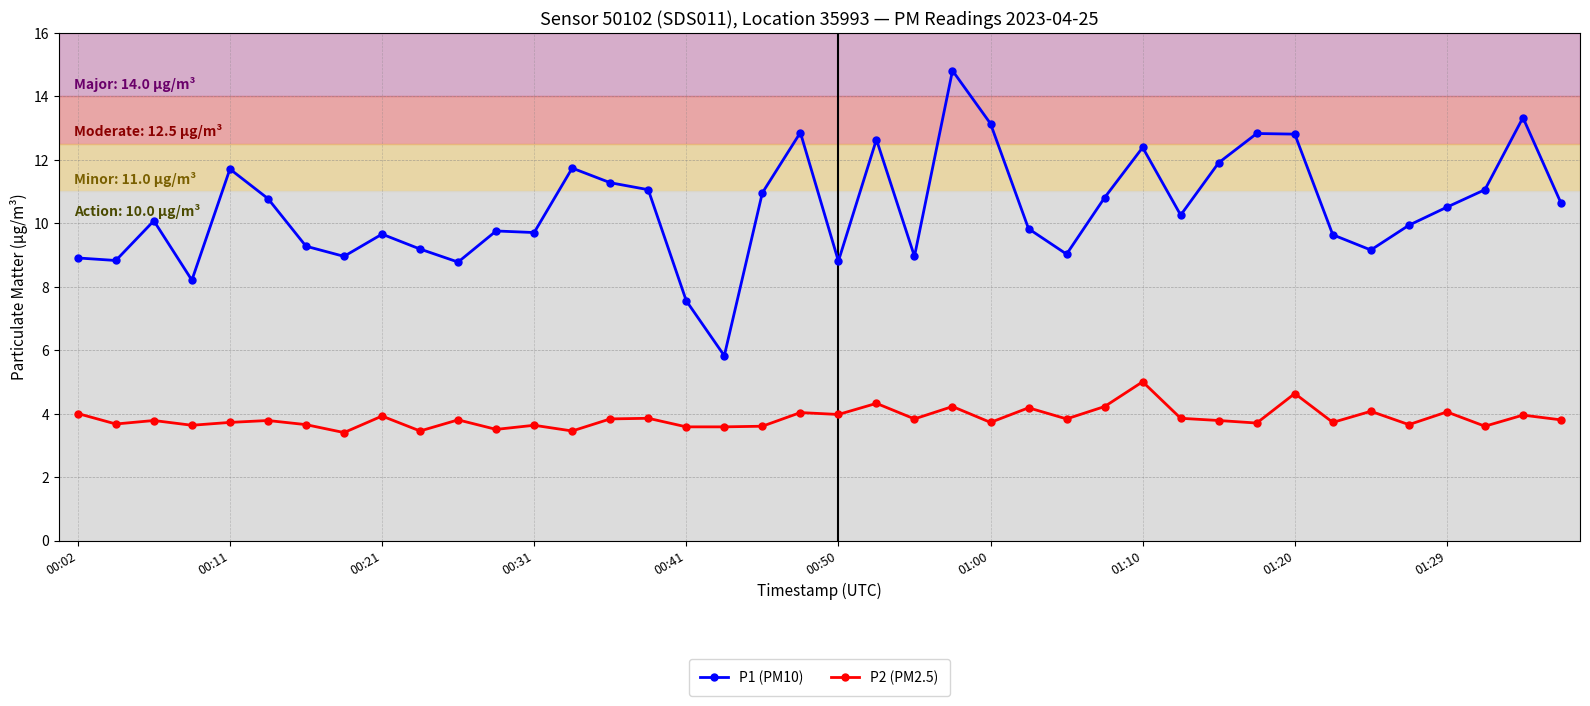

Which series has the largest range (max minus min)?

P1 (PM10)